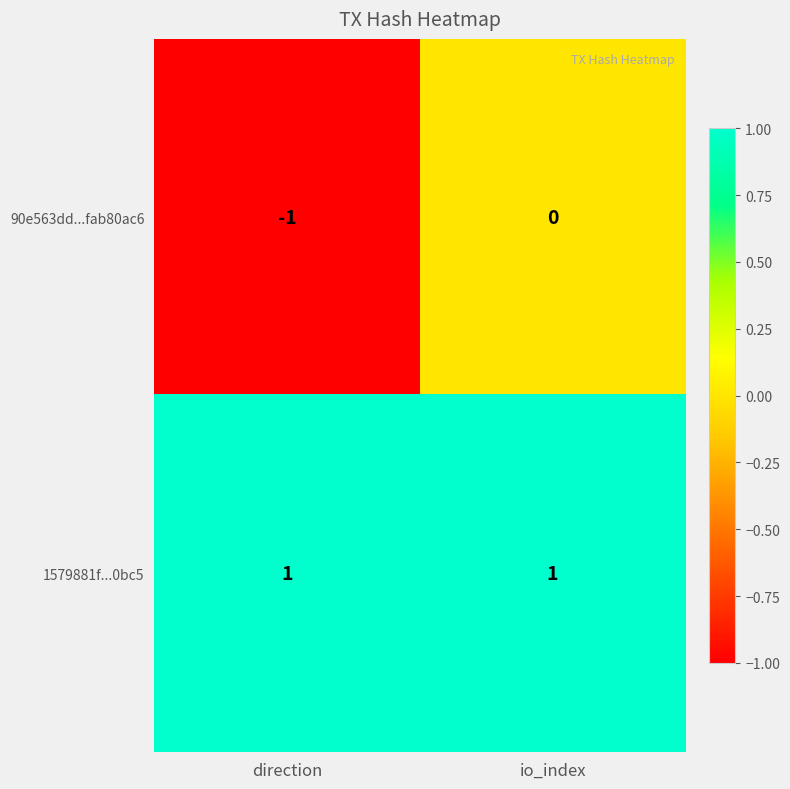

Is the value of 1579881f...0bc5 at direction greater than the value of 90e563dd...fab80ac6 at io_index?

Yes